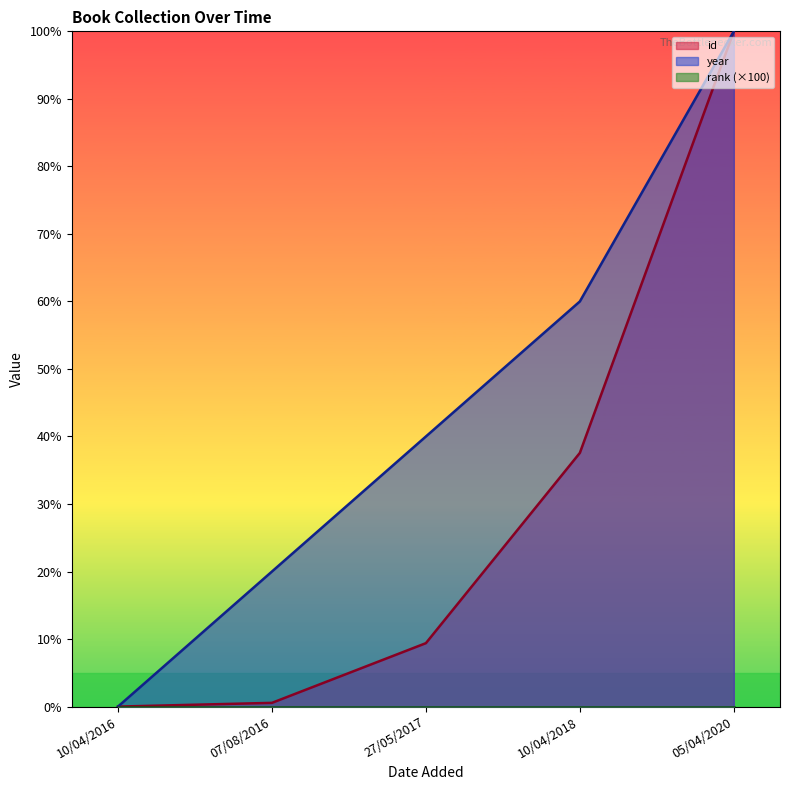

Which series has the widest spread of values?

id